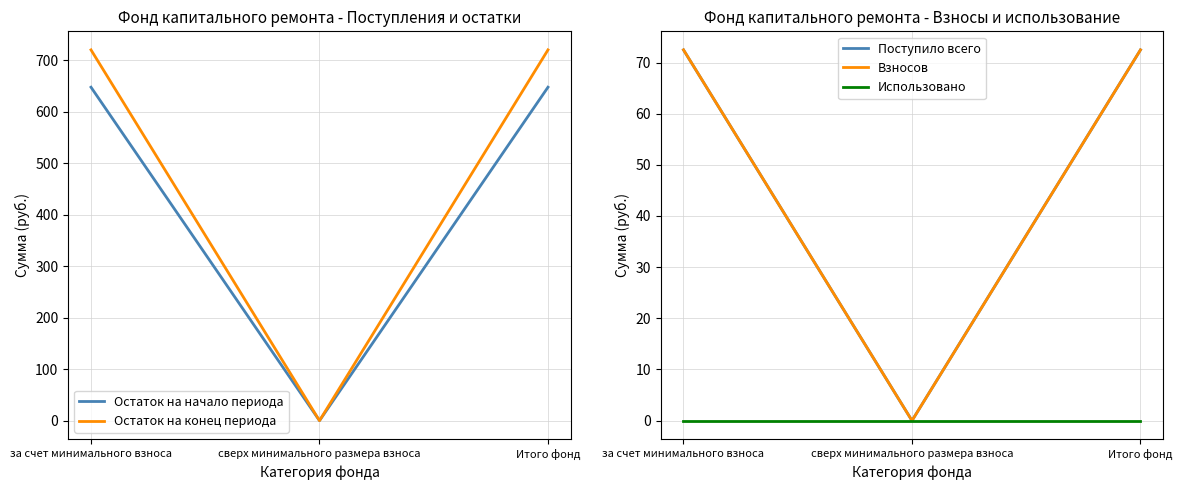

What position from the left is сверх минимального размера взноса?

2